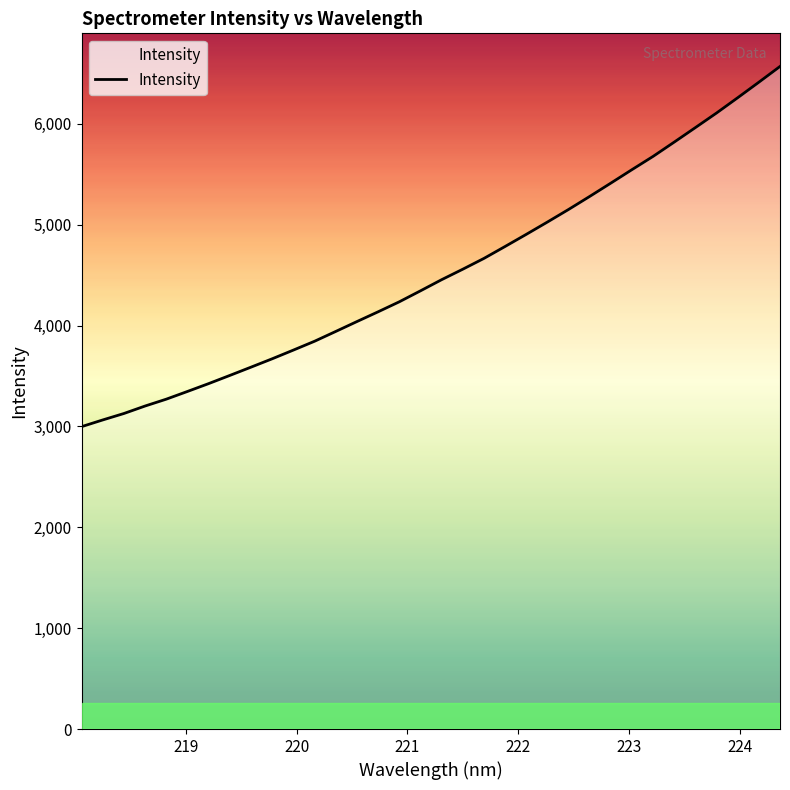

Count the number of categories in the chart.

34